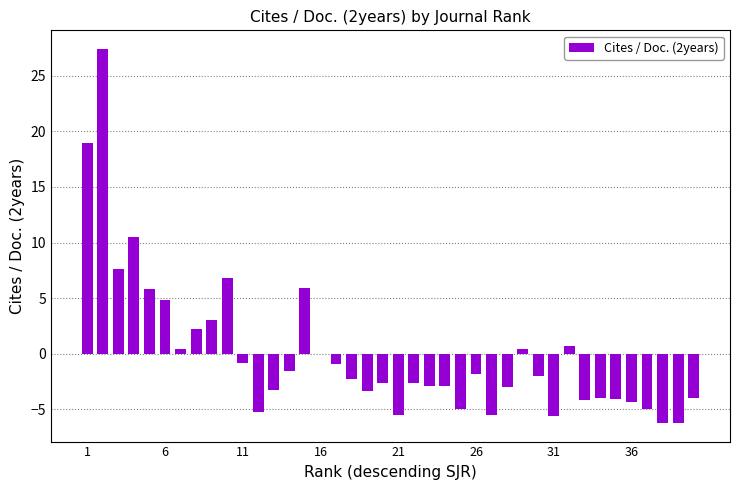

What is the greatest value displayed?

27.4